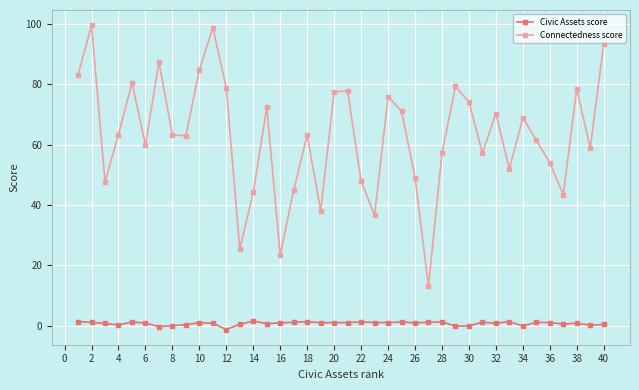

In Connectedness score, how many points are higher than both neighbors (excluding endpoints)?

12